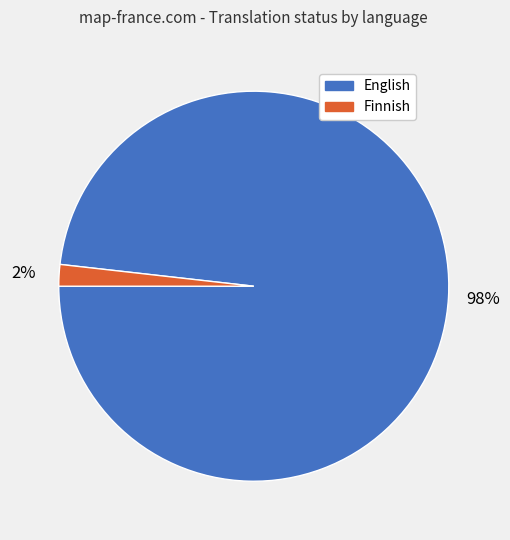

Count the number of slices in the pie.

2